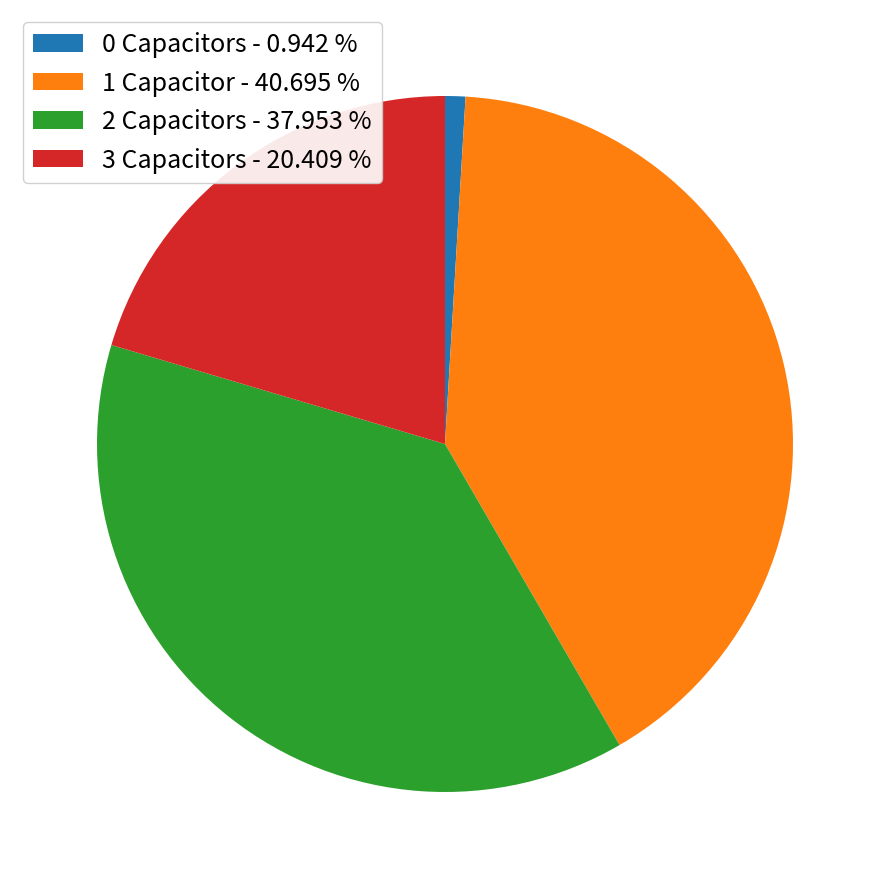

Combined, do 1 Capacitor - 40.695 % and 2 Capacitors - 37.953 % account for over 50%?

Yes